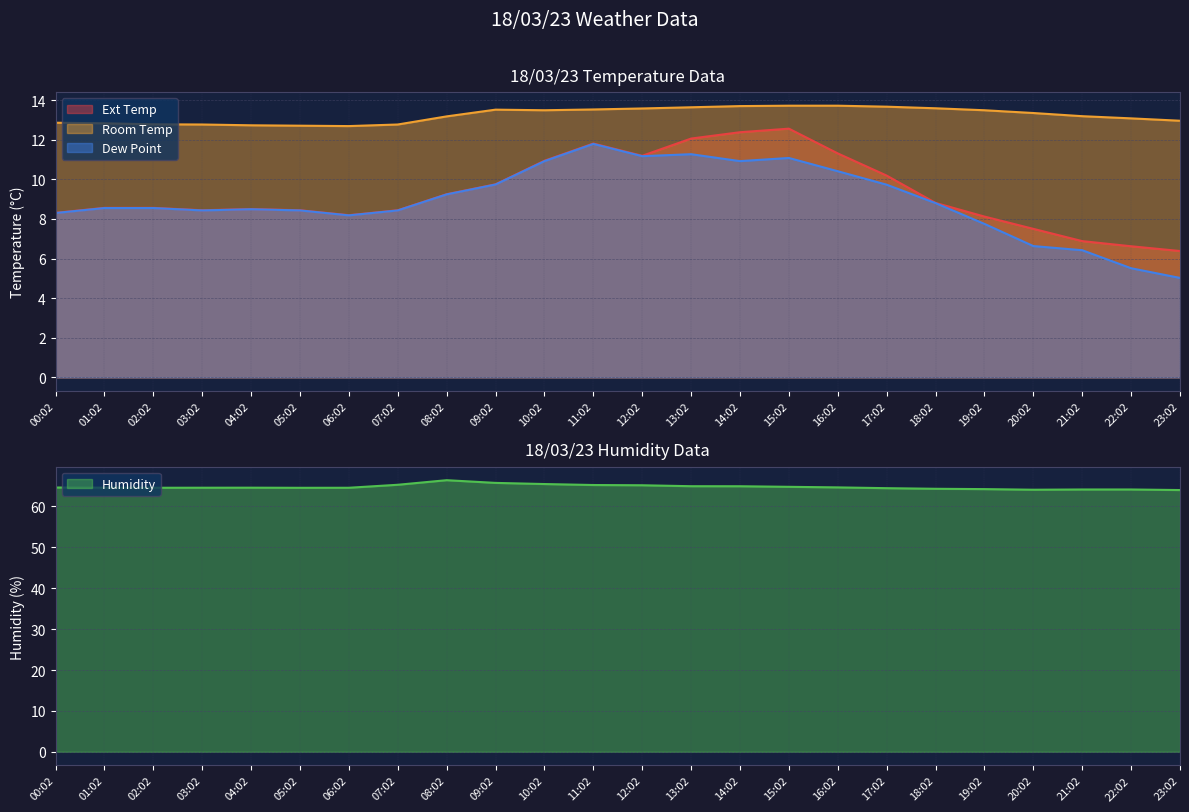

What is the difference between the highest and lowest values at 01:02?

56.0